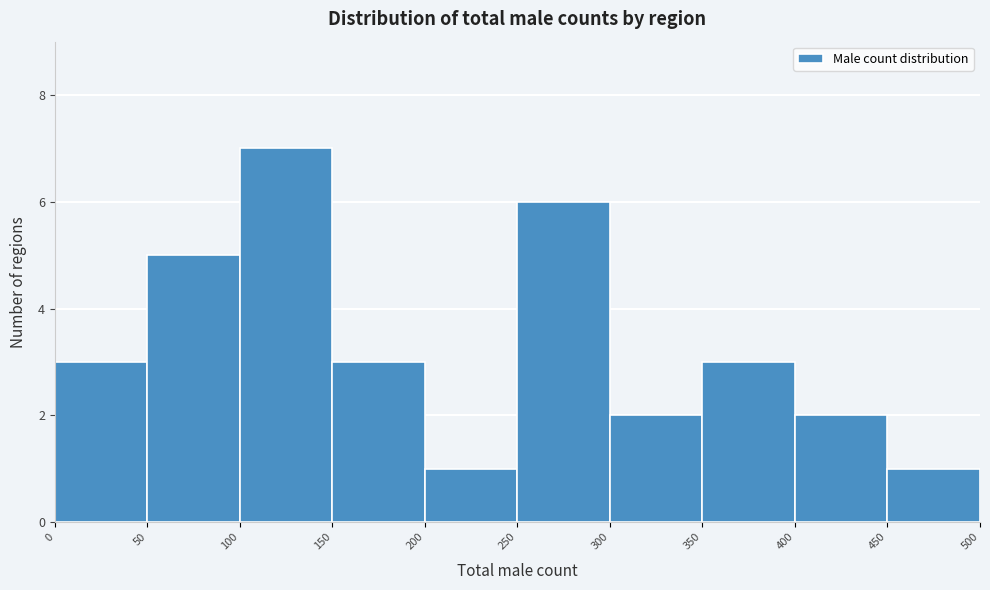

What is the height of the bar covering 400 to 450 on the x-axis? The values are not printed on the chart, so give them approximately, as read against the axis.

2